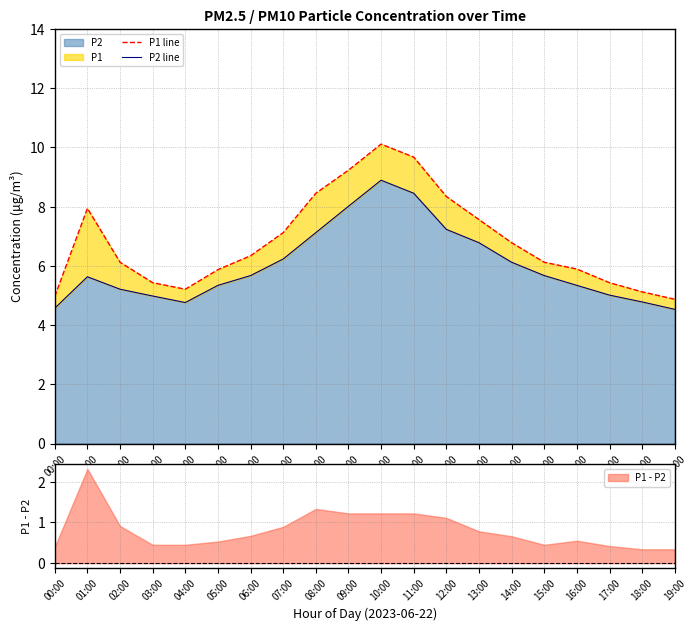

At which category is the sum across all series the highest?

10:00